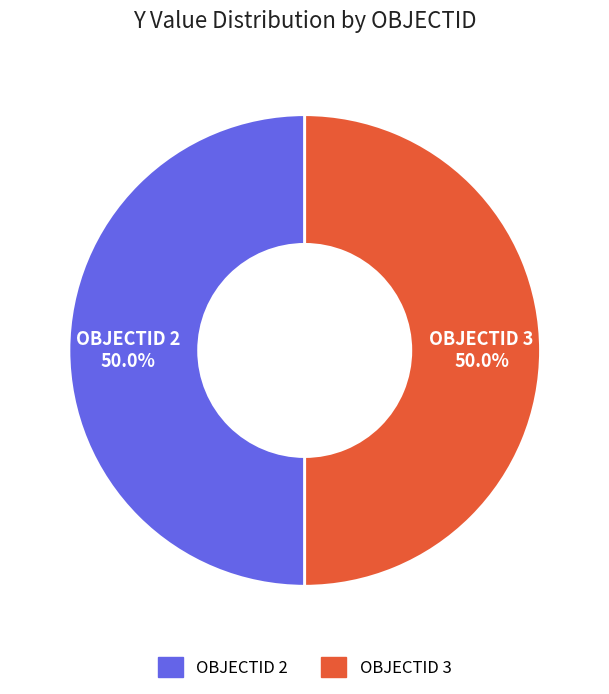

Approximately how many times larger is the value at OBJECTID 2 compared to OBJECTID 3?

1.0